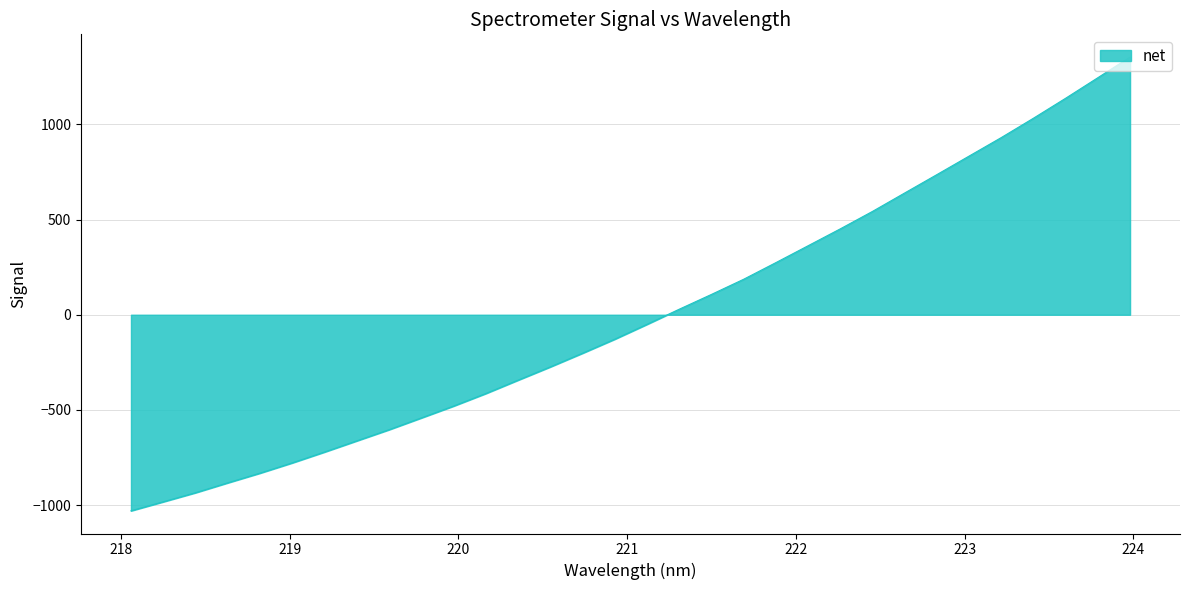

What is the difference between the maximum and minimum values?

2384.0